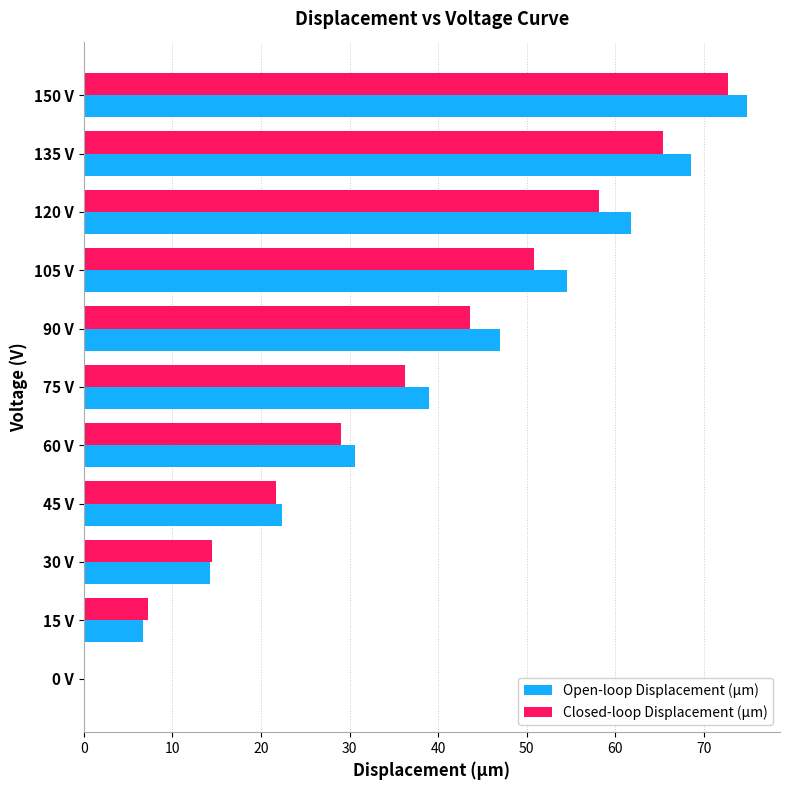

What is the sum of the Closed-loop Displacement (µm) values at 150 V and 15 V?

79.9